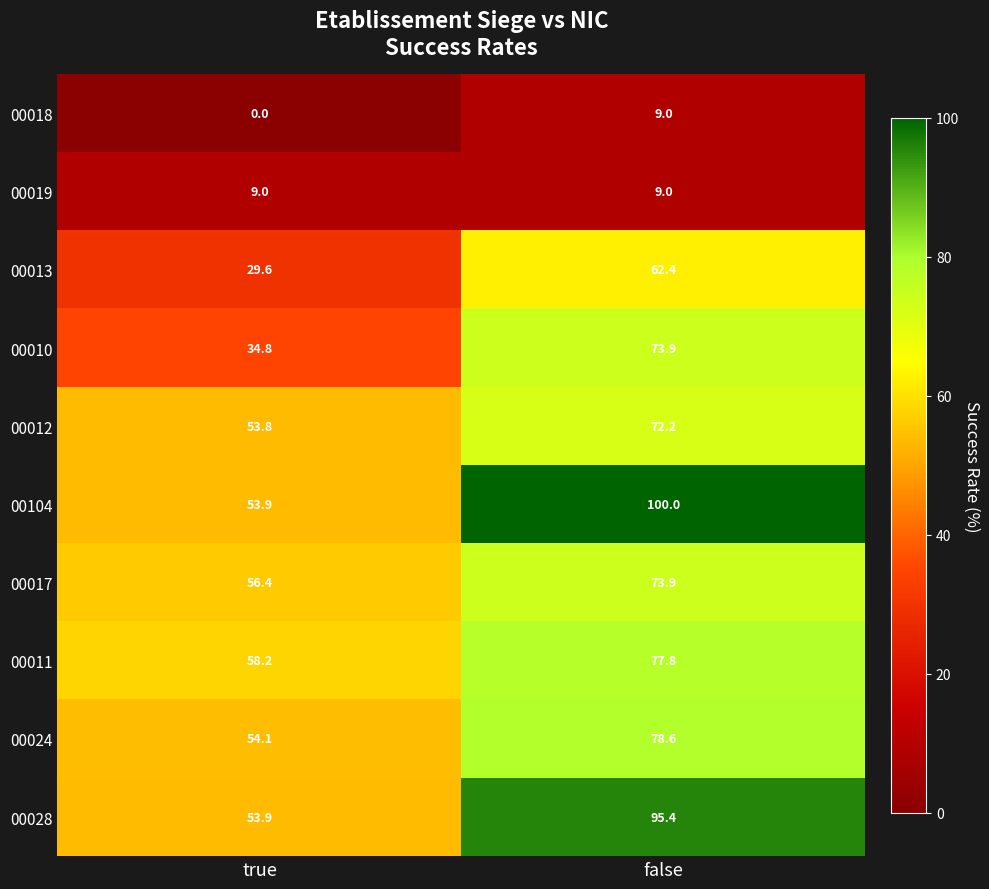

Reading left to right, extract all data points from this chart.

00018: true=0.0	false=9.0
00019: true=9.0	false=9.0
00013: true=29.6	false=62.4
00010: true=34.8	false=73.9
00012: true=53.8	false=72.2
00104: true=53.9	false=100.0
00017: true=56.4	false=73.9
00011: true=58.2	false=77.8
00024: true=54.1	false=78.6
00028: true=53.9	false=95.4